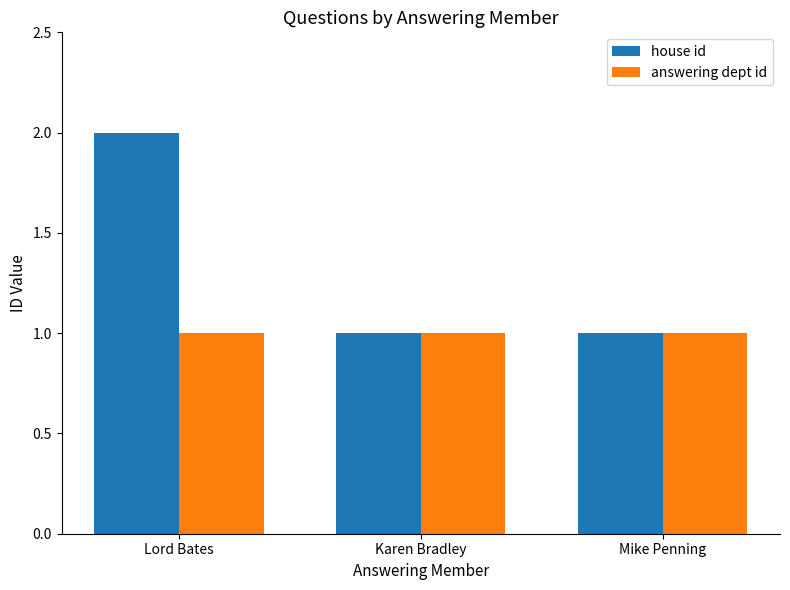

Is it true that answering dept id equals 2 at Mike Penning?

False